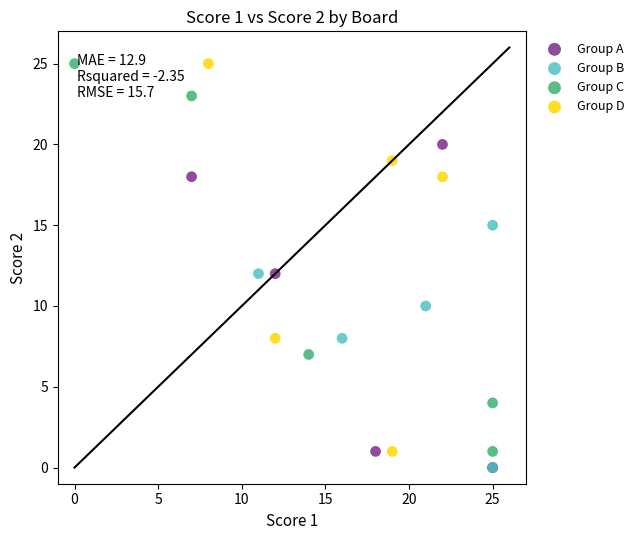

What are all the series names shown in the legend?

Group A, Group B, Group C, Group D